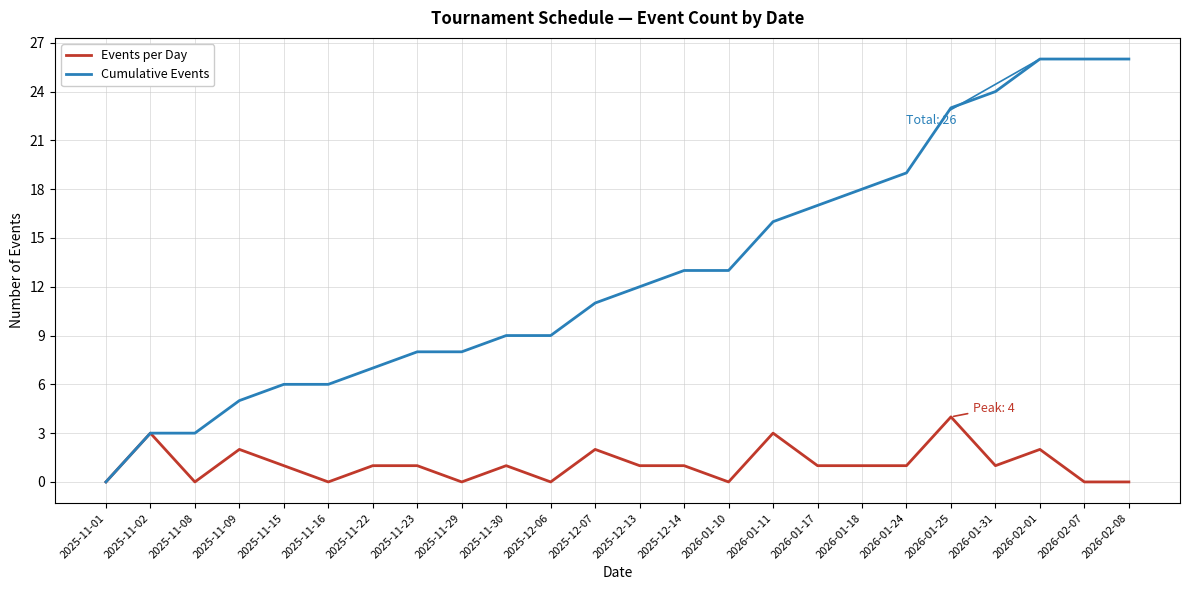

The Events per Day series shows 0 at 2025-11-01. True or false?

True